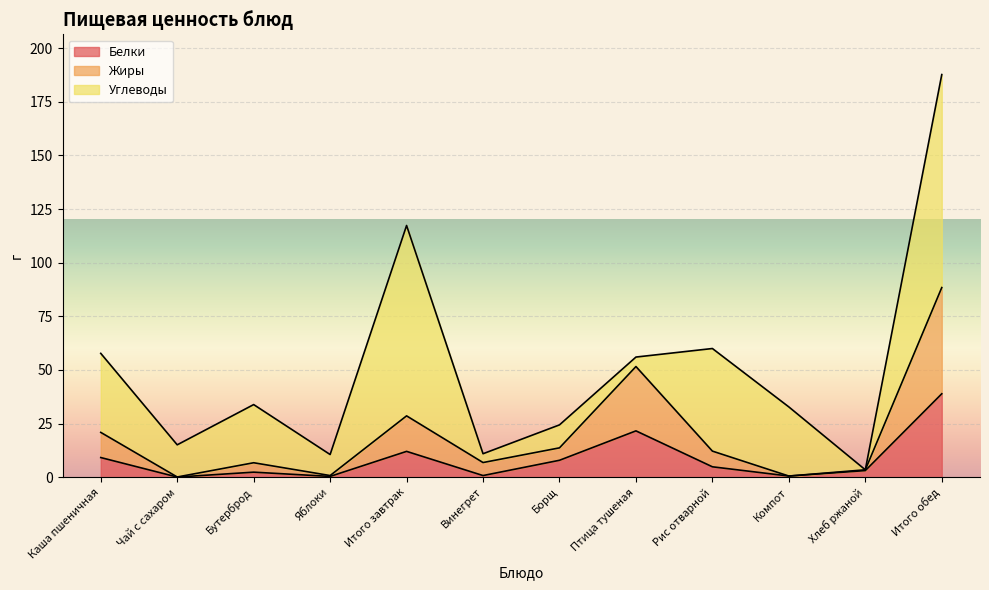

How many interior local peaks does the Жиры series have?

3